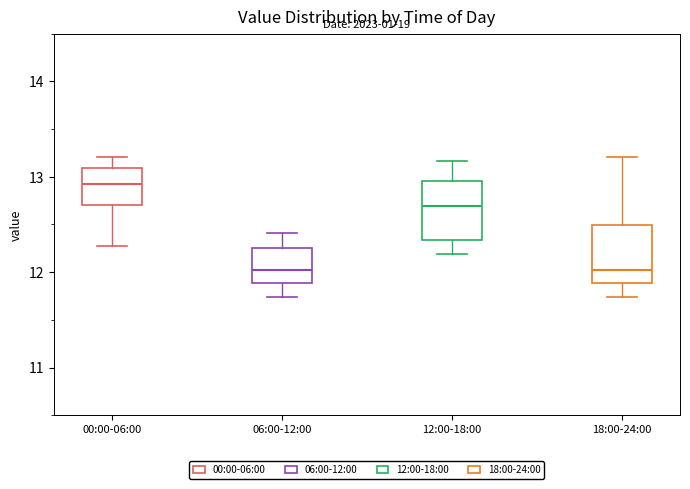

Reading left to right, read every box against the y-axis: the position of its median line, the range the box covers, and the ends of its whiskers. The values are not printed on the chart, so give them approximately, as read against the axis.

00:00-06:00: median 12.9, box 12.7 to 13.1, whiskers 12.3 to 13.2
06:00-12:00: median 12.0, box 11.9 to 12.3, whiskers 11.7 to 12.4
12:00-18:00: median 12.7, box 12.3 to 13.0, whiskers 12.2 to 13.2
18:00-24:00: median 12.0, box 11.9 to 12.5, whiskers 11.7 to 13.2